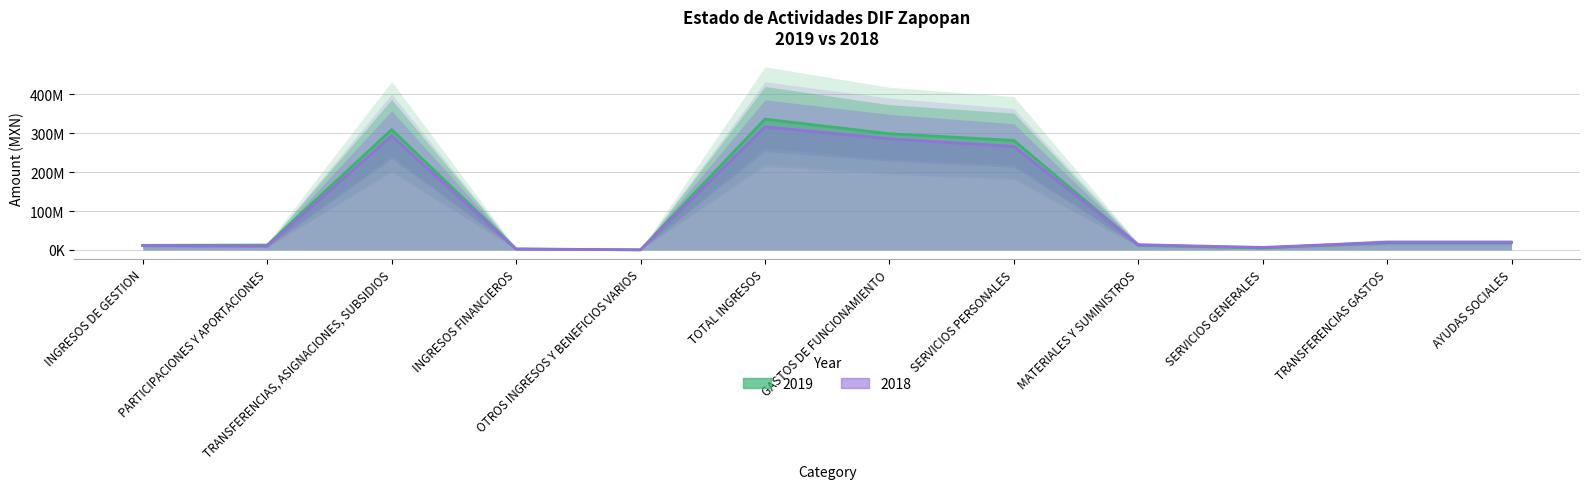

True or false: 2018 has a value of 431802079.1 at GASTOS DE FUNCIONAMIENTO.

False